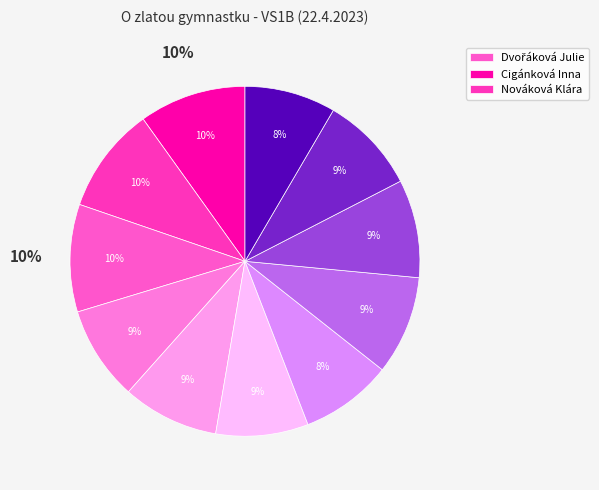

To the nearest percent, what is the difference between the largest and smallest slice percentages?

2%